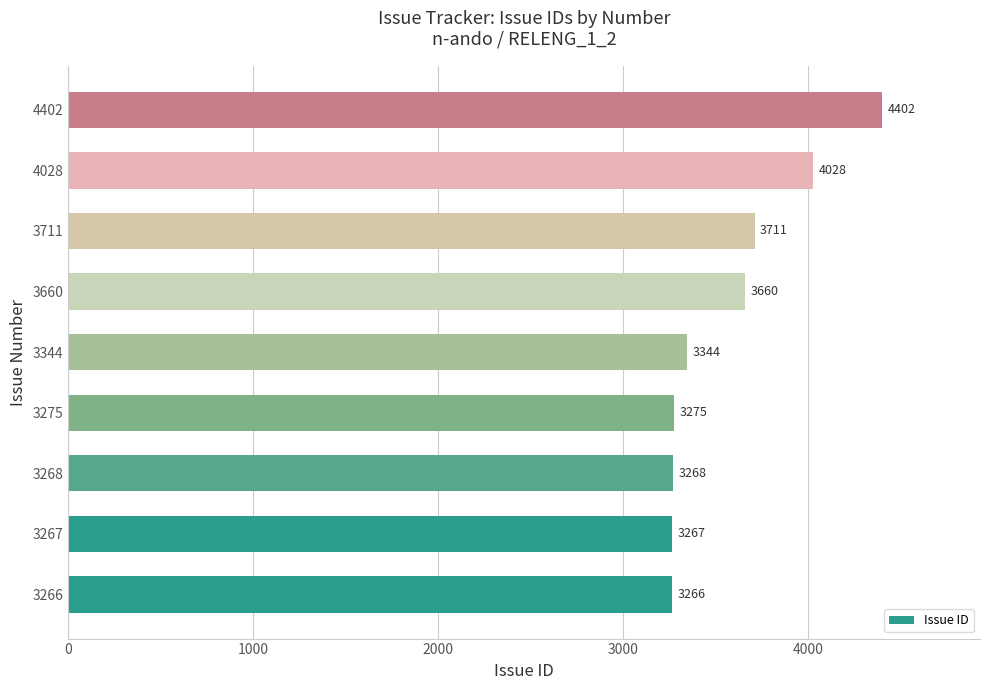

Reading bottom to top, transcribe all the data shown in this chart.

3266	3267	3268	3275	3344	3660	3711	4028	4402